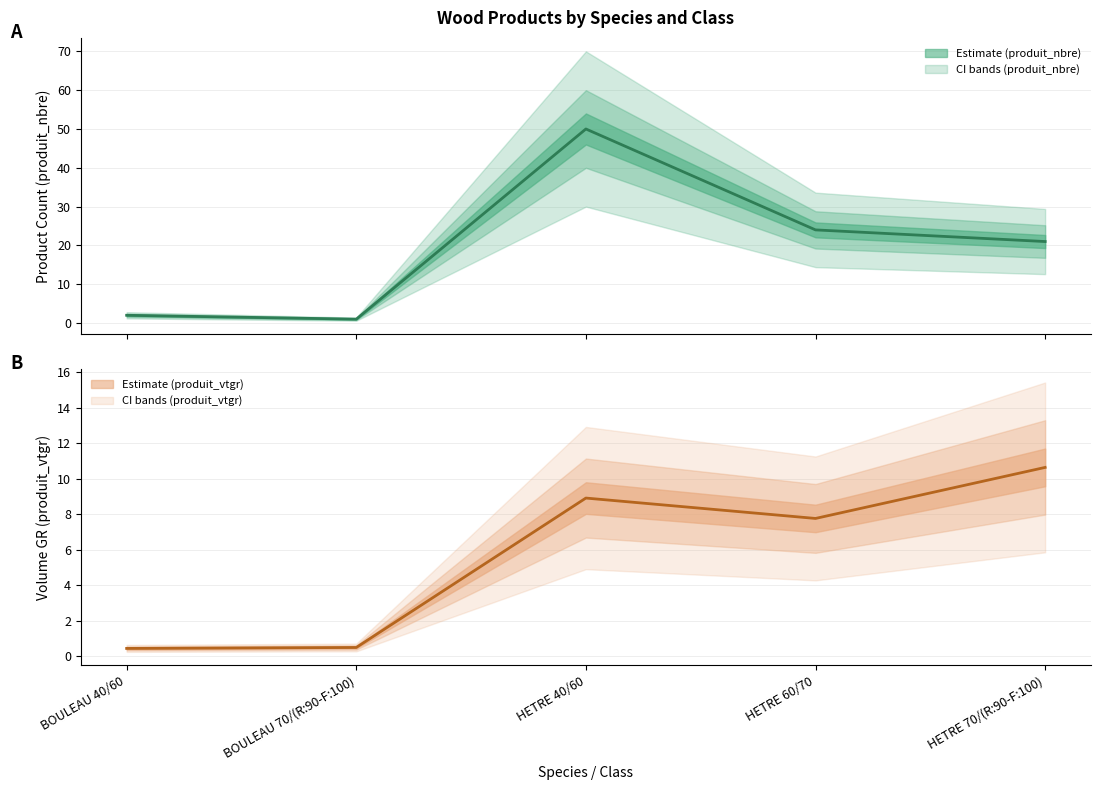

How many interior local valleys does the produit_vtgr (center) series have?

1